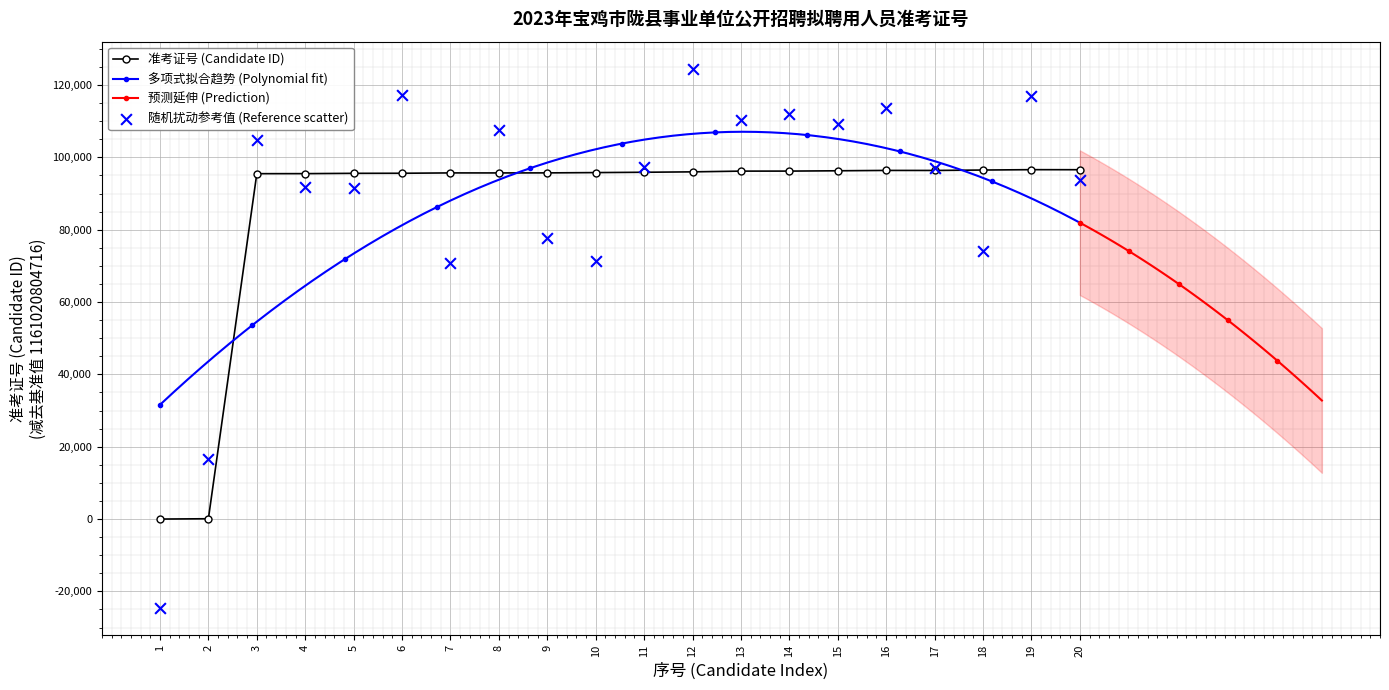

What is the change in value from 7 to 15?

+589